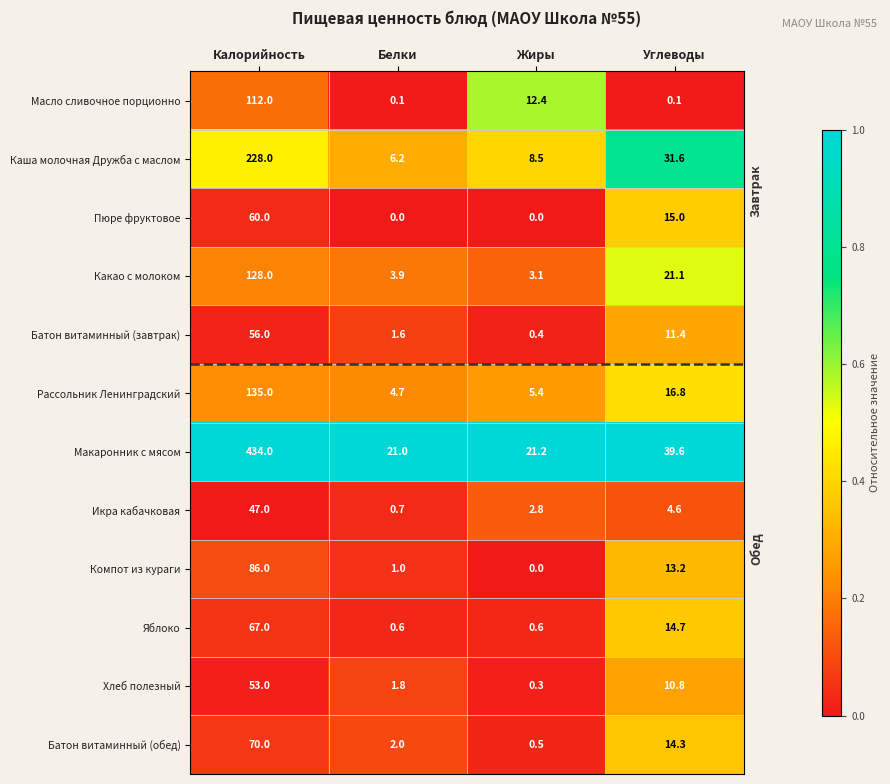

The value of Каша молочная Дружба с маслом at Белки is 6.2. True or false?

True